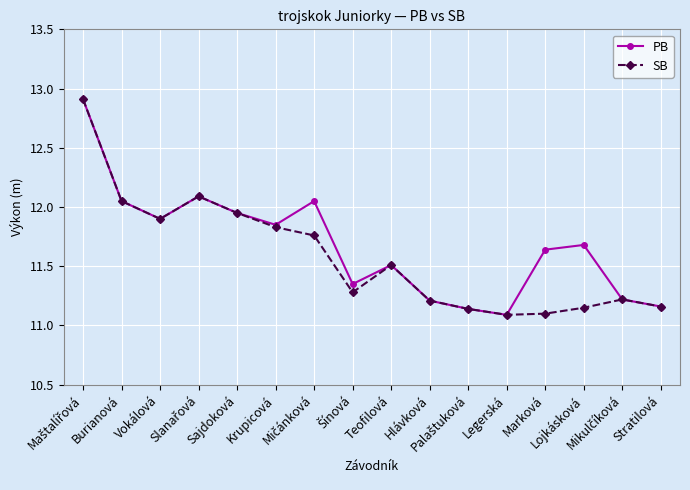

Count the number of data series in this chart.

2